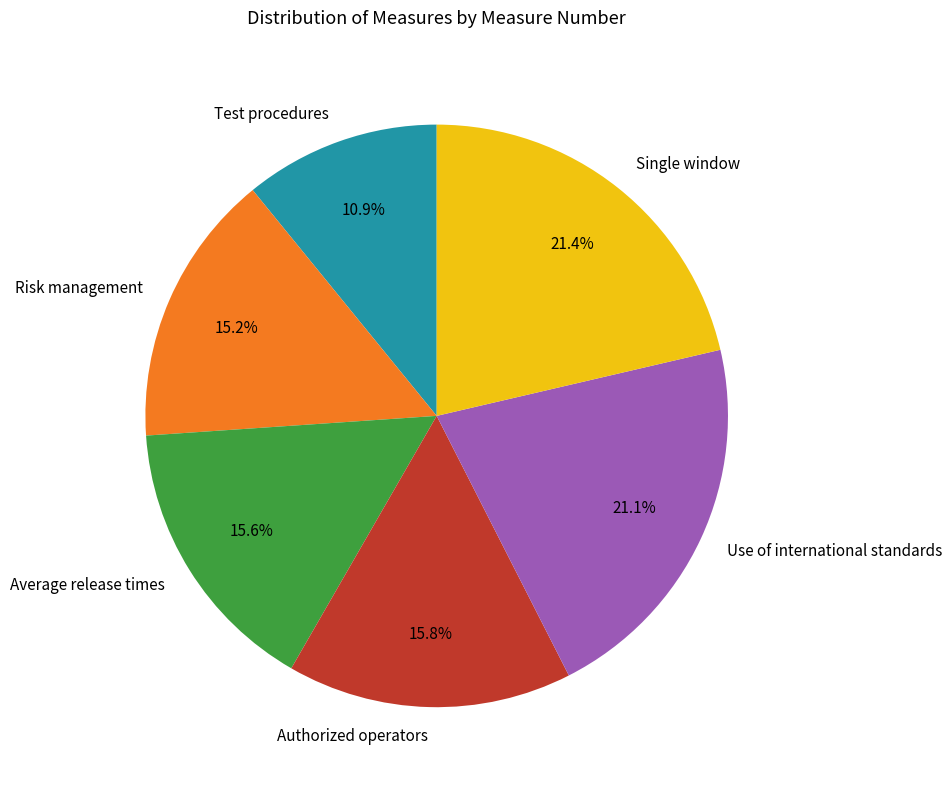

Which category has the smallest portion of the pie?

Test procedures